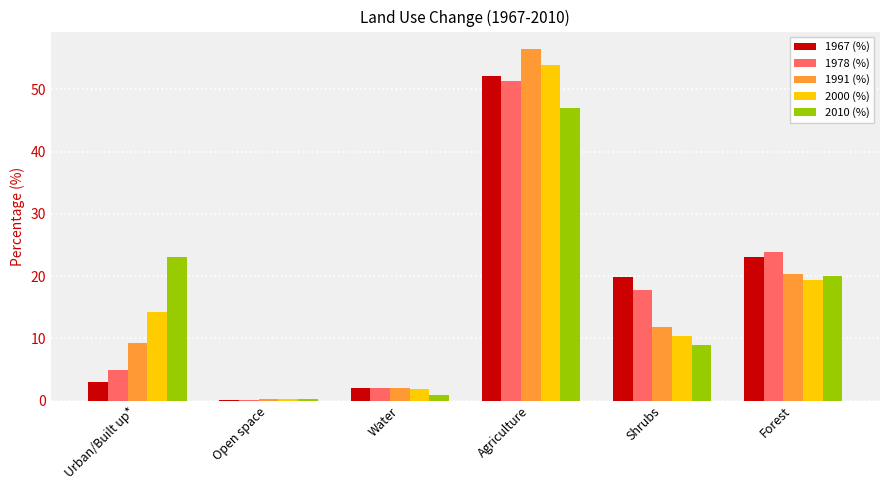

Where is 1978 (%) nearest to the value 25?

Forest